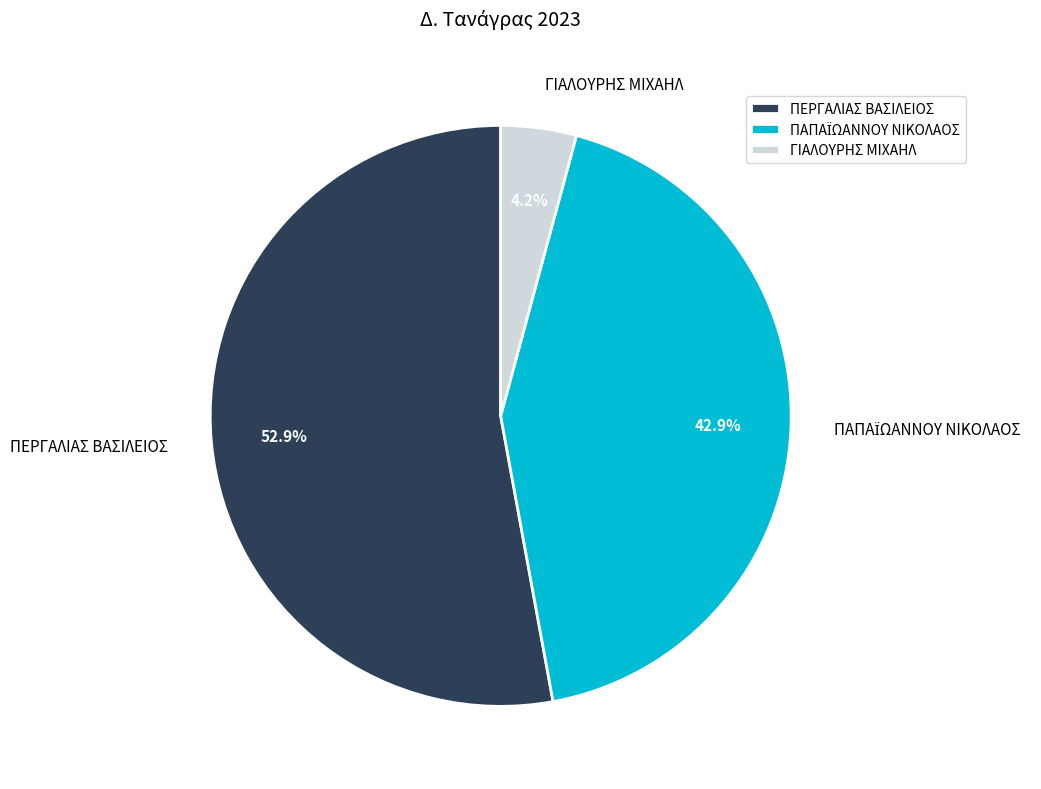

Which has a higher value, ΠΕΡΓΑΛΙΑΣ ΒΑΣΙΛΕΙΟΣ or ΓΙΑΛΟΥΡΗΣ ΜΙΧΑΗΛ?

ΠΕΡΓΑΛΙΑΣ ΒΑΣΙΛΕΙΟΣ